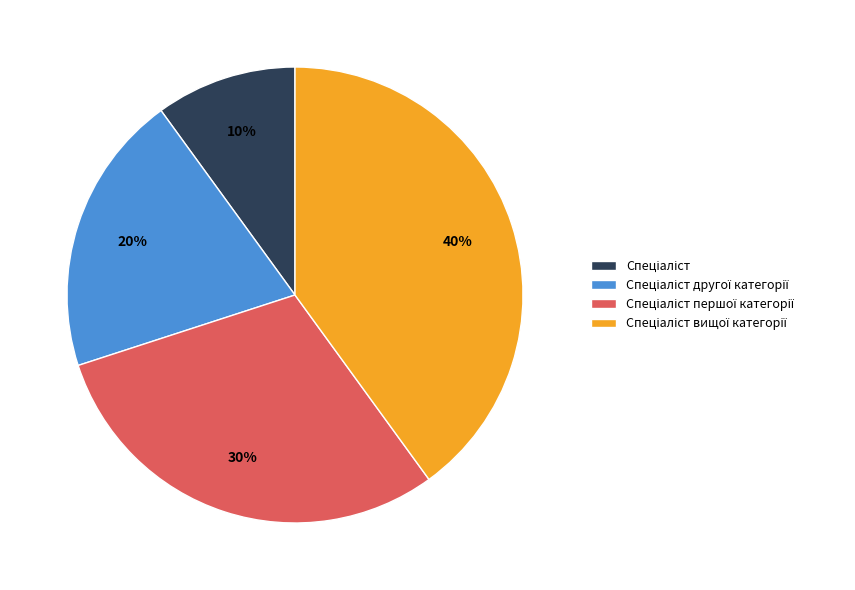

Does any single category account for the majority?

No